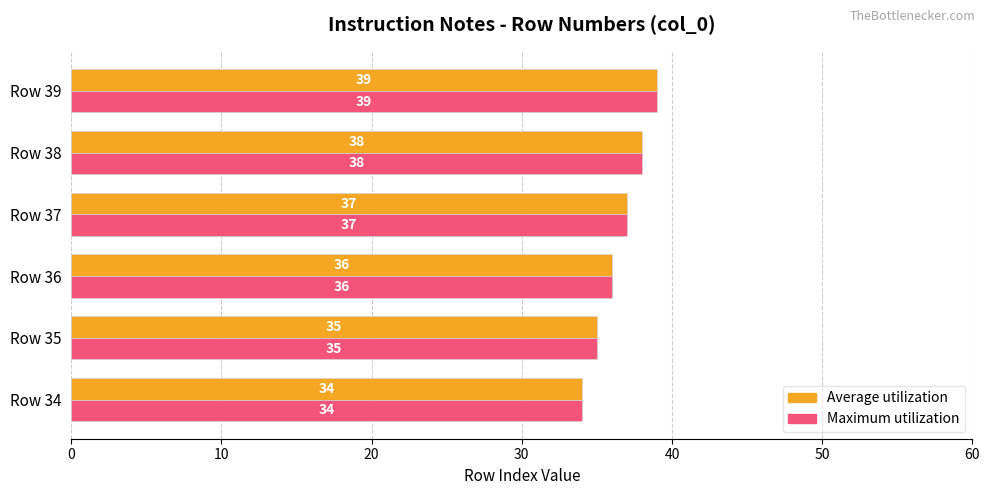

True or false: Maximum utilization has a value of 60 at Row 35.

False